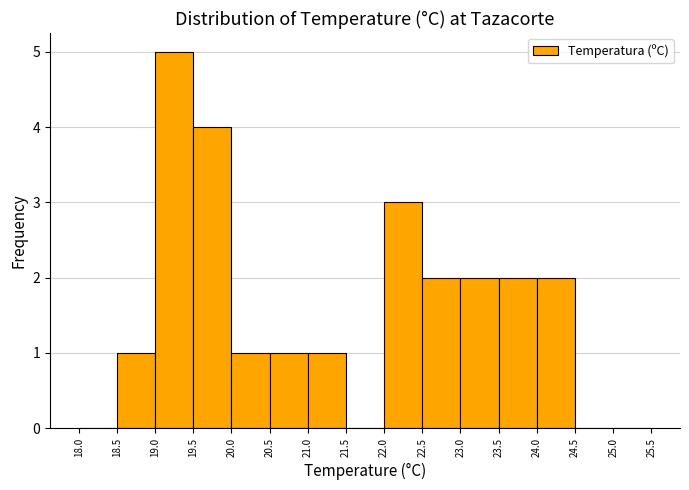

Reading left to right, transcribe this chart: for each bar, give the range it covers on the x-axis and its height. The values are not printed on the chart, so give them approximately, as read against the axis.

18.0 to 18.5: 0
18.5 to 19.0: 1
19.0 to 19.5: 5
19.5 to 20.0: 4
20.0 to 20.5: 1
20.5 to 21.0: 1
21.0 to 21.5: 1
21.5 to 22.0: 0
22.0 to 22.5: 3
22.5 to 23.0: 2
23.0 to 23.5: 2
23.5 to 24.0: 2
24.0 to 24.5: 2
24.5 to 25.0: 0
25.0 to 25.5: 0